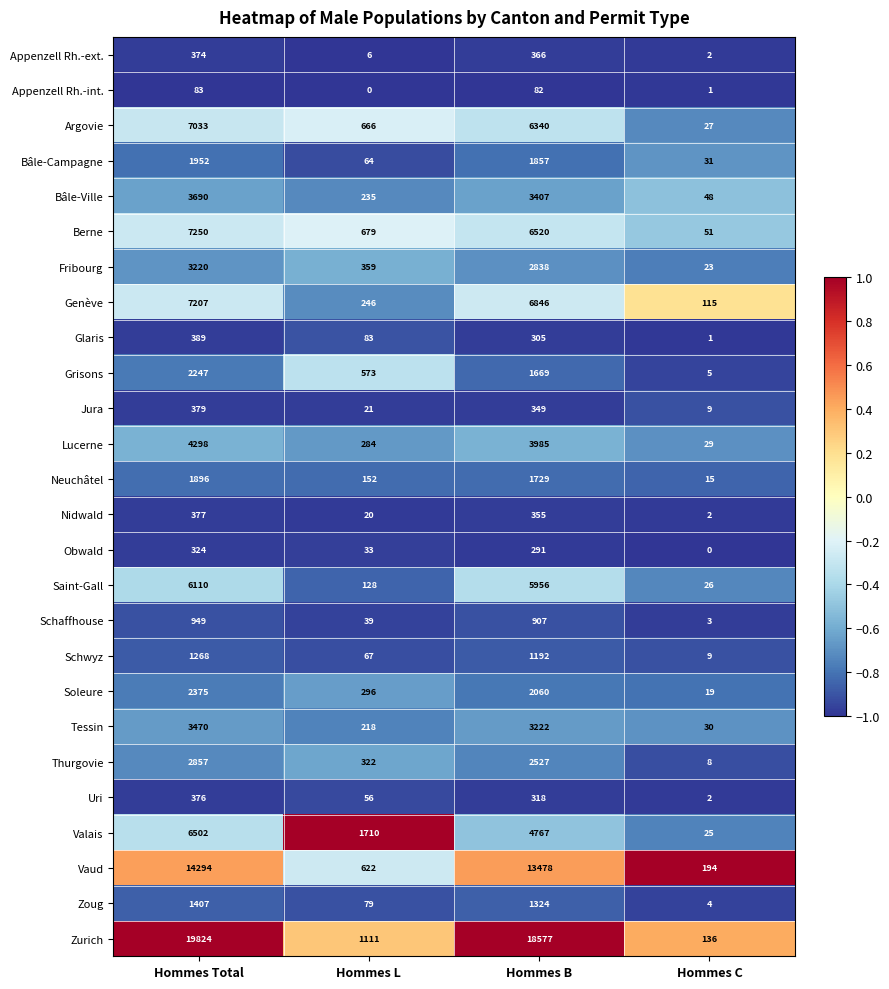

Which category has the lowest value in the Thurgovie series?

Hommes C